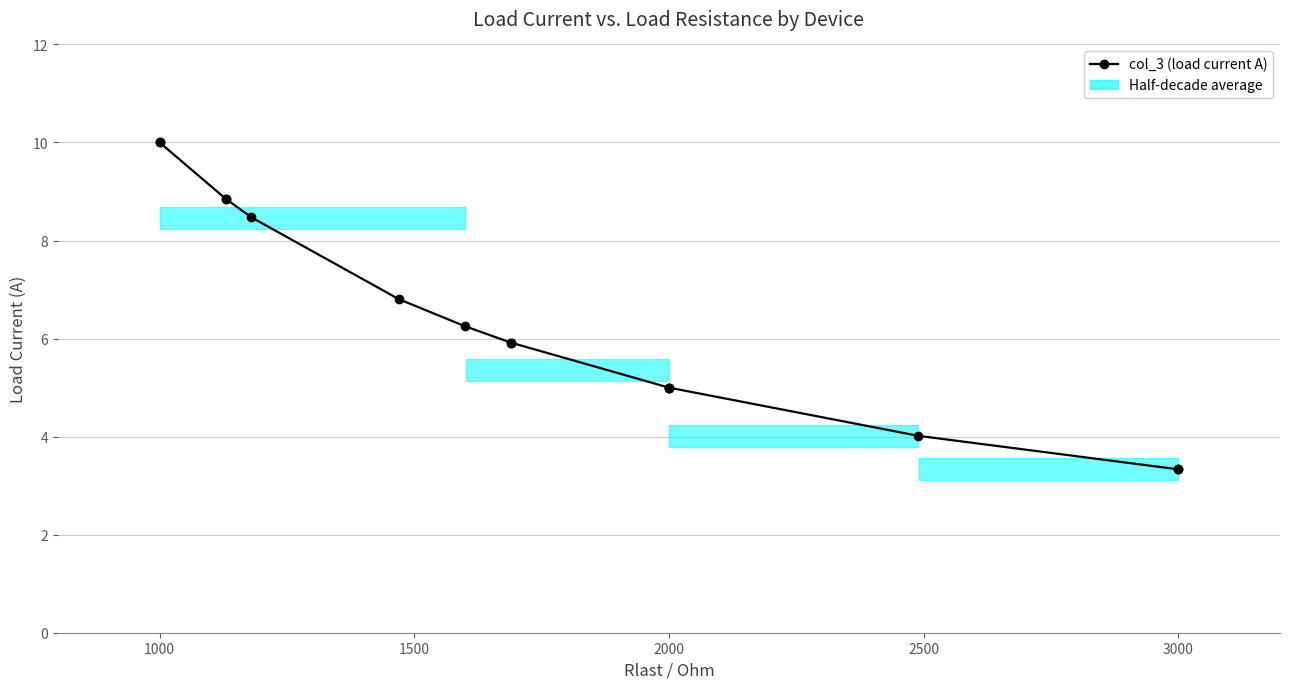

What is the difference between the maximum and minimum values?

6.7